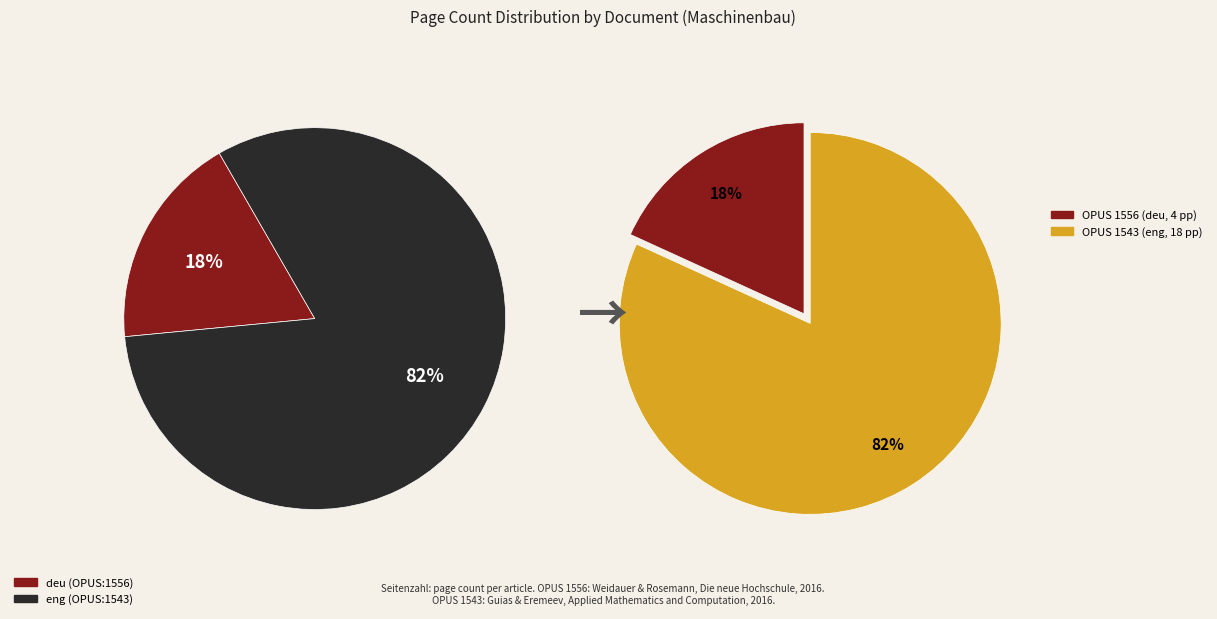

The 1556 slice represents 18% of the pie. True or false?

True